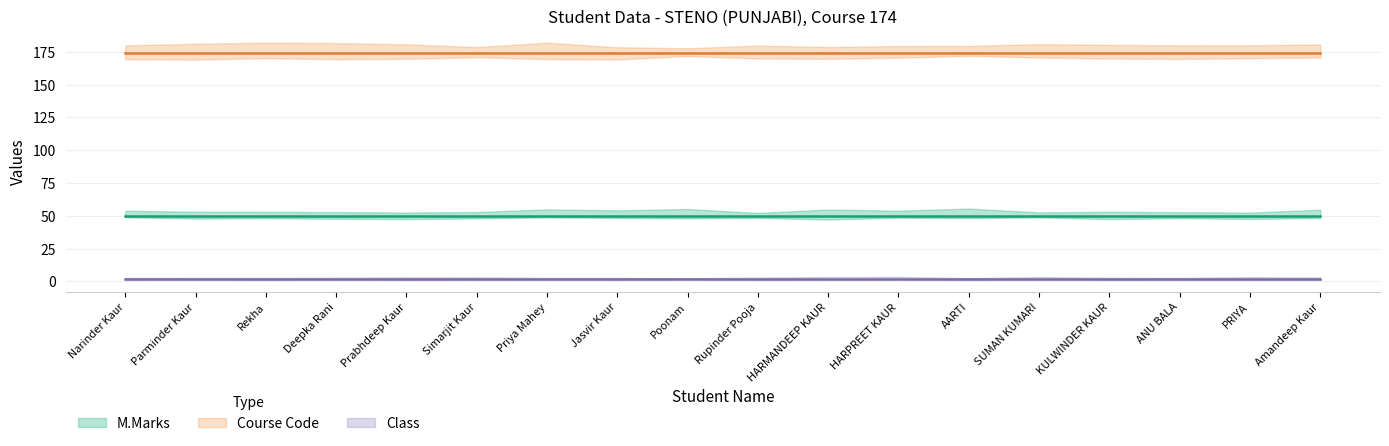

What is the value of the Course Code point at the 14th from the left?

174